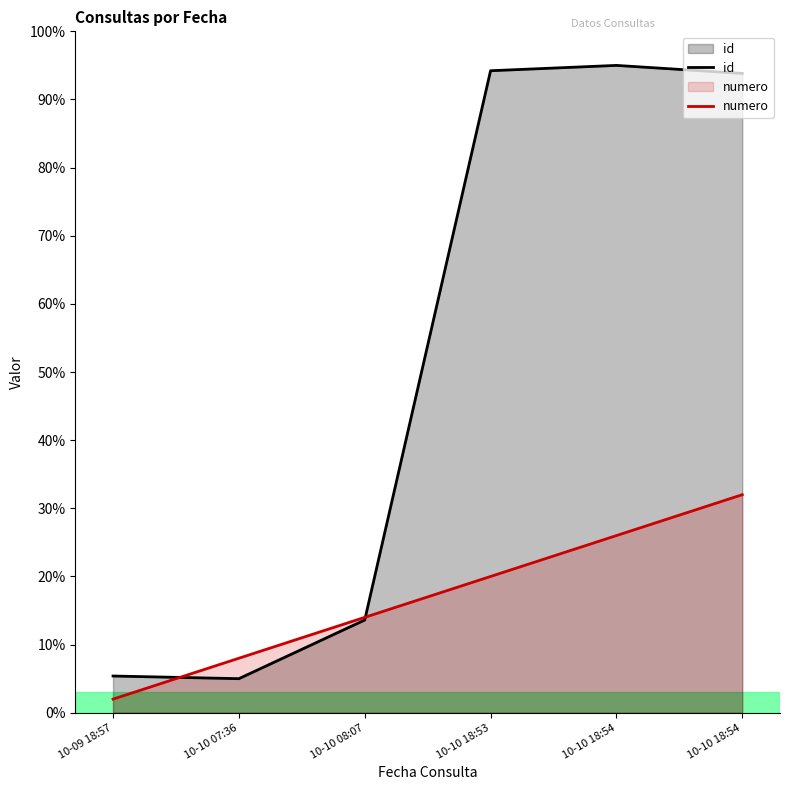

Reading right to left, what are all the values shown in this chart?

id: 10-10 18:54=93.8	10-10 18:54=95.0	10-10 18:53=94.2	10-10 08:07=13.6	10-10 07:36=5.0	10-09 18:57=5.4
numero: 10-10 18:54=32.0	10-10 18:54=26.0	10-10 18:53=20.0	10-10 08:07=14.0	10-10 07:36=8.0	10-09 18:57=2.0